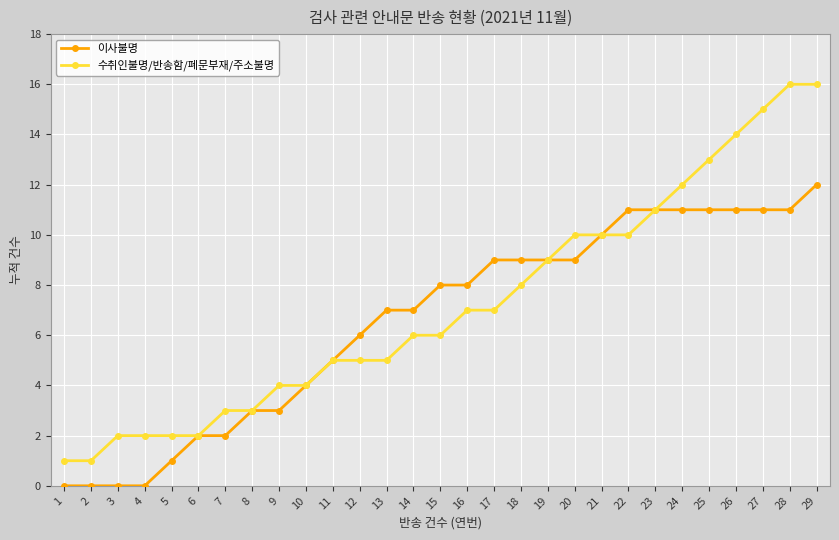

Which series has the widest spread of values?

수취인불명/반송함/폐문부재/주소불명